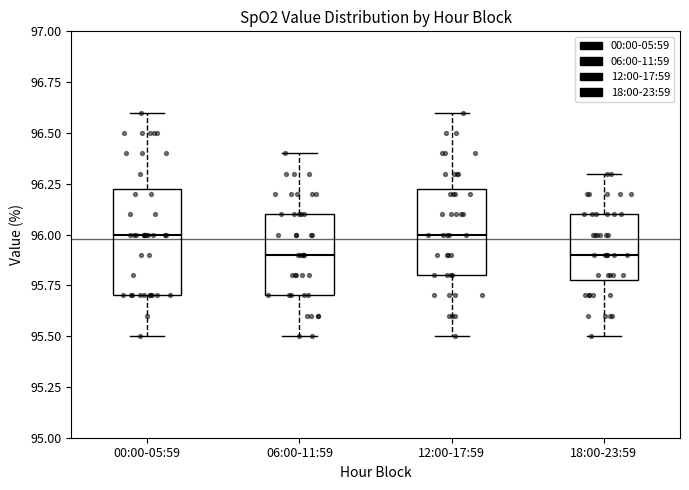

Which box is the tallest, from its lower edge to its upper edge?

00:00-05:59